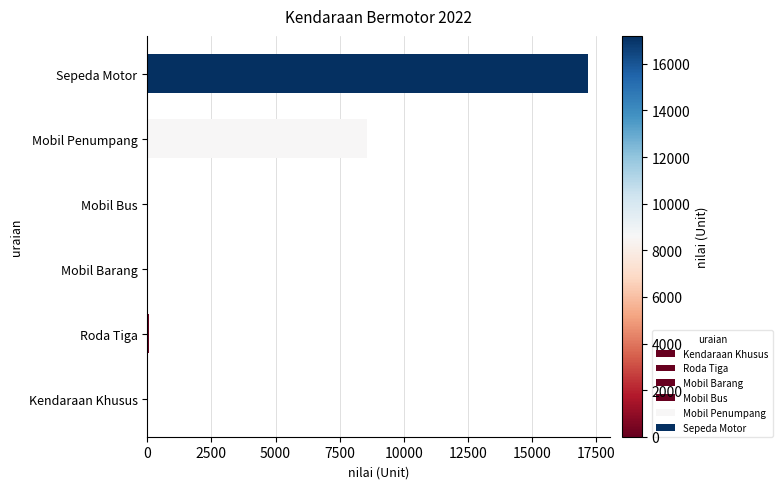

Is it true that the value at Mobil Penumpang is 8562?

True